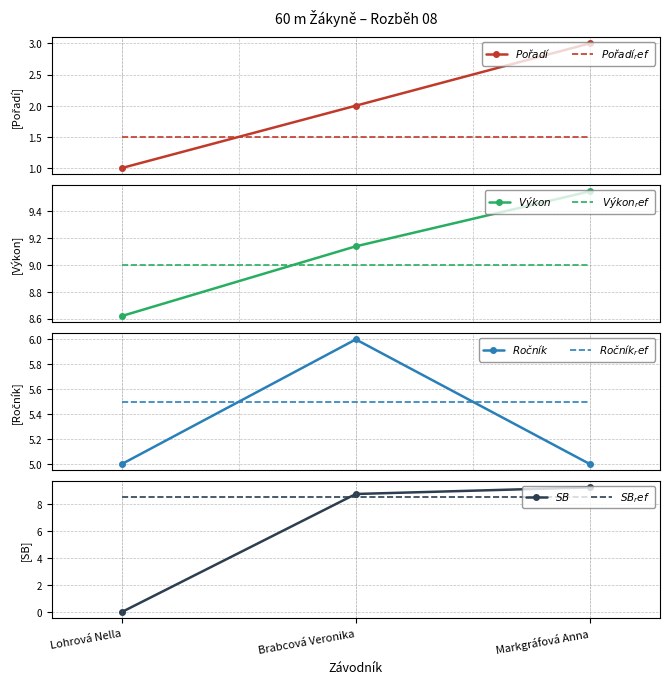

What is the sum of all Výkon values?

27.3